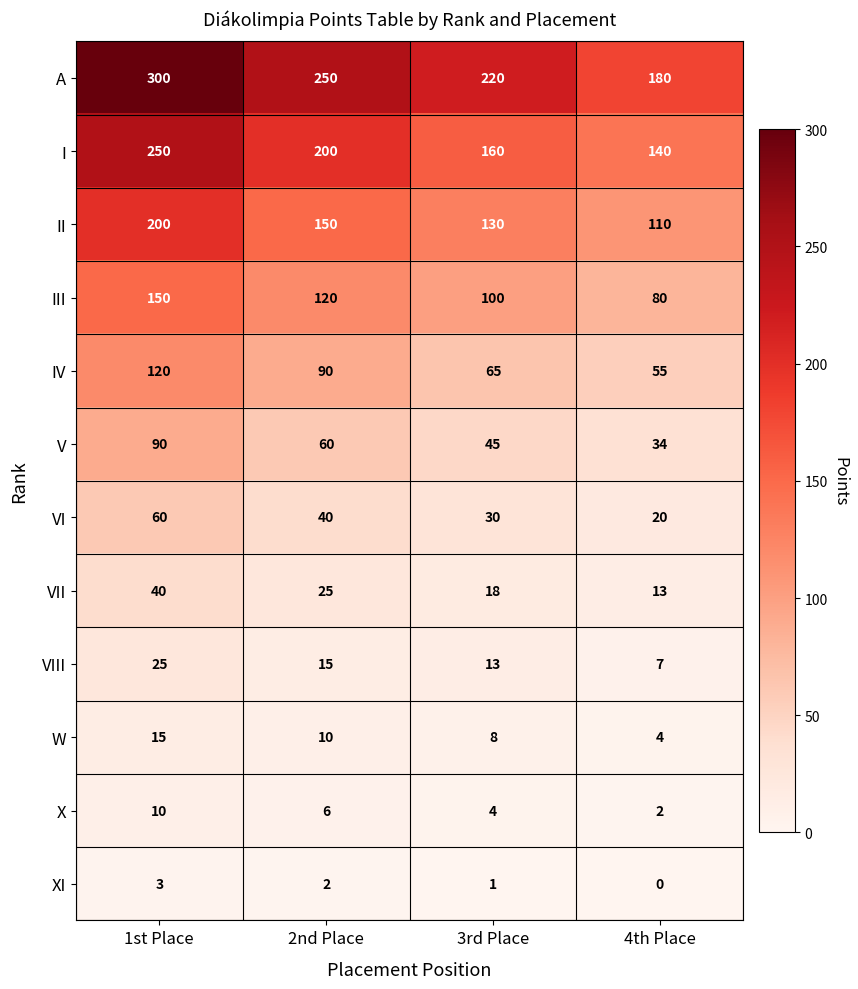

At which category is the sum across all series the highest?

1st Place